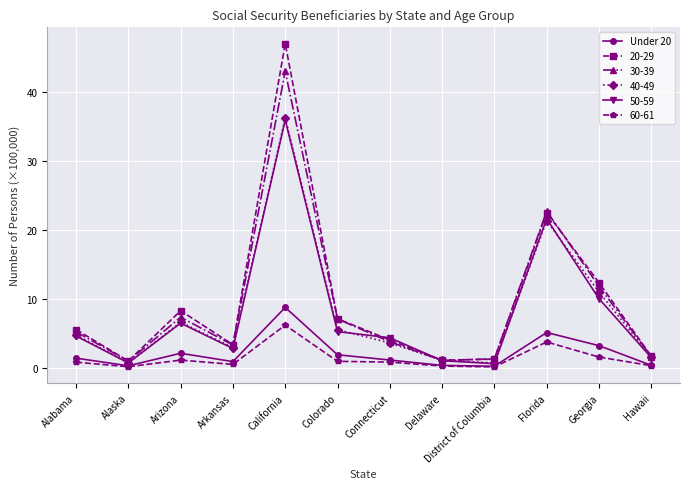

The 30-39 series shows 31.0 at Florida. True or false?

False